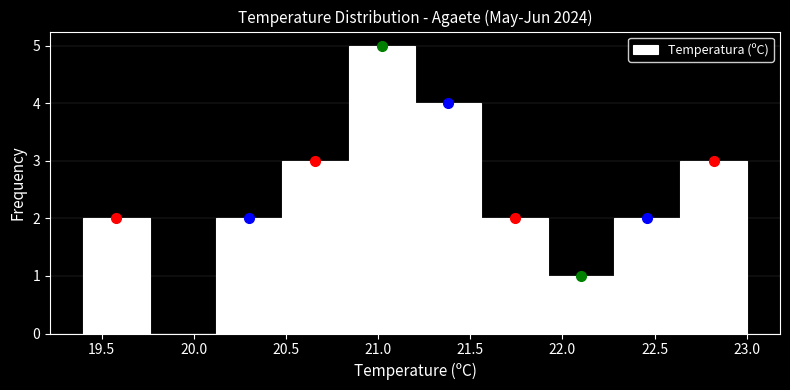

How tall is the bar that spans 20.48 to 20.84 on the x-axis? Neither the bar edges nor the heights are printed on the chart, so give them approximately, as read against the axes.

3